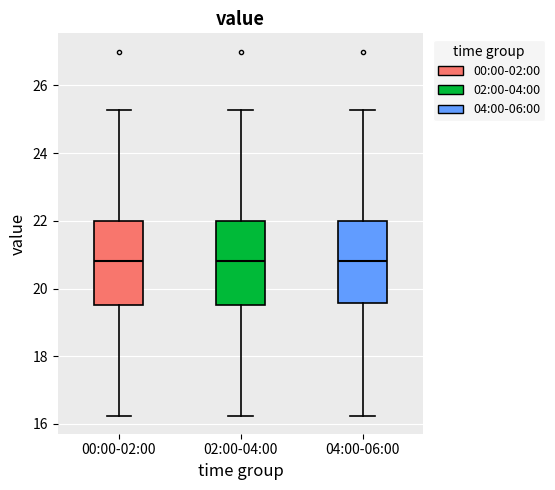

Reading left to right, read every box against the y-axis: the position of its median line, the range the box covers, and the ends of its whiskers. The values are not printed on the chart, so give them approximately, as read against the axis.

00:00-02:00: median 20.8, box 19.6 to 22.0, whiskers 16.2 to 25.2
02:00-04:00: median 20.8, box 19.6 to 22.0, whiskers 16.2 to 25.2
04:00-06:00: median 20.8, box 19.6 to 22.0, whiskers 16.2 to 25.2